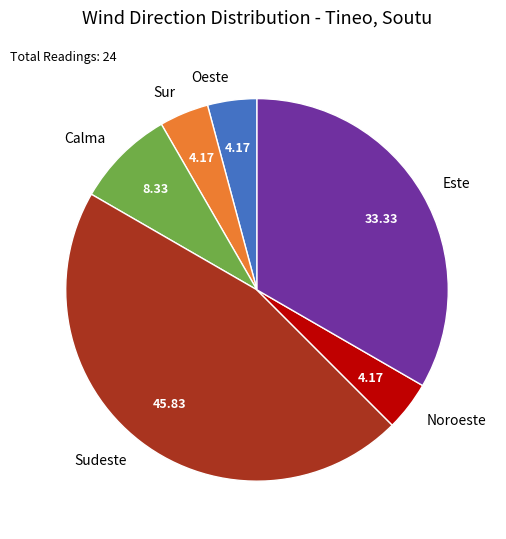

Count the number of slices in the pie.

6